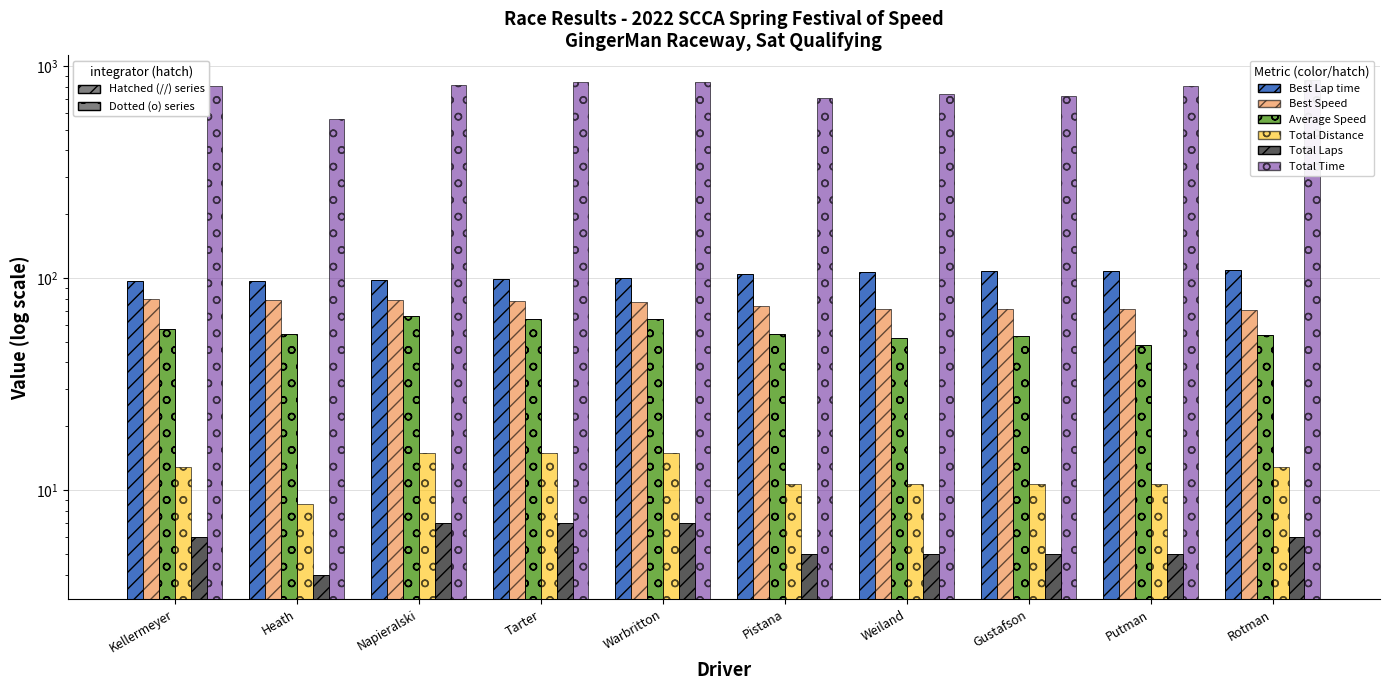

Reading left to right, transcribe all the data shown in this chart.

Best Lap time: 96.5	97.4	97.6	99.0	99.8	104.3	107.2	108.0	108.3	109.1
Best Speed: 79.8	79.1	78.9	77.8	77.2	73.8	71.9	71.4	71.2	70.6
Average Speed: 57.4	54.8	66.4	64.4	64.3	54.3	52.1	53.5	48.1	53.8
Total Distance: 12.8	8.6	15.0	15.0	15.0	10.7	10.7	10.7	10.7	12.8
Total Laps: 6.0	4.0	7.0	7.0	7.0	5.0	5.0	5.0	5.0	6.0
Total Time: 804.8	562.8	811.8	837.6	839.3	709.7	738.7	720.3	800.9	858.6